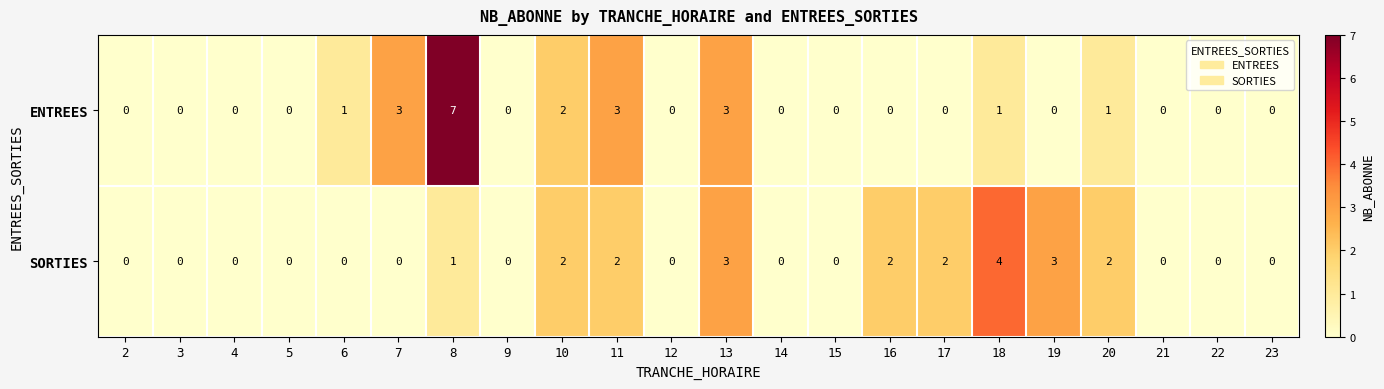

At which category is the sum across all series the highest?

8